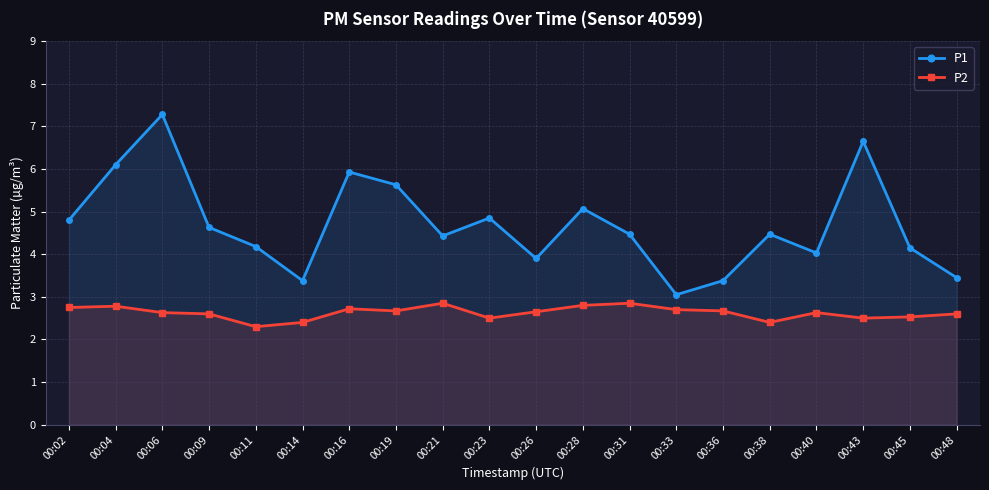

How many lines are shown in the chart?

2